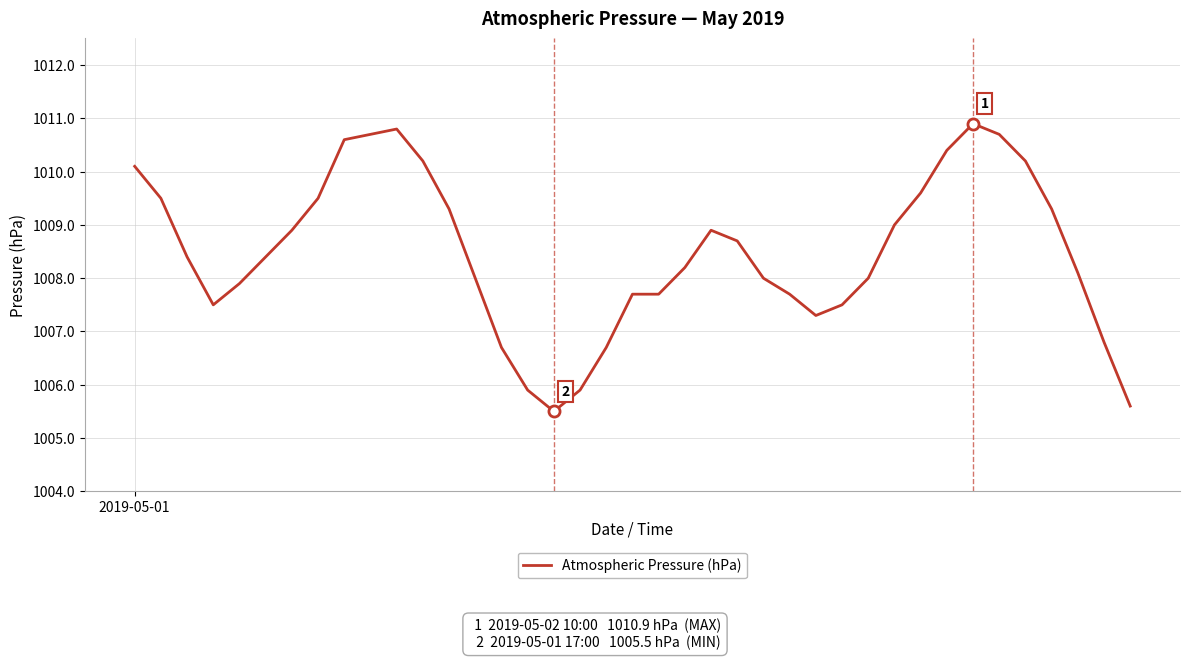

What is the maximum value shown in the chart?

1010.9